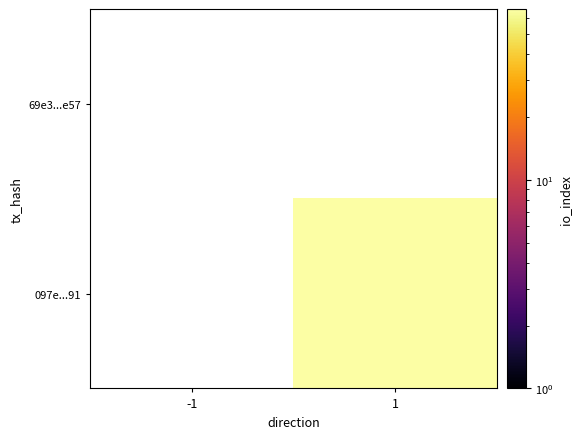

Rank the series by their average value, from lowest to highest.

69e3...e57, 097e...91